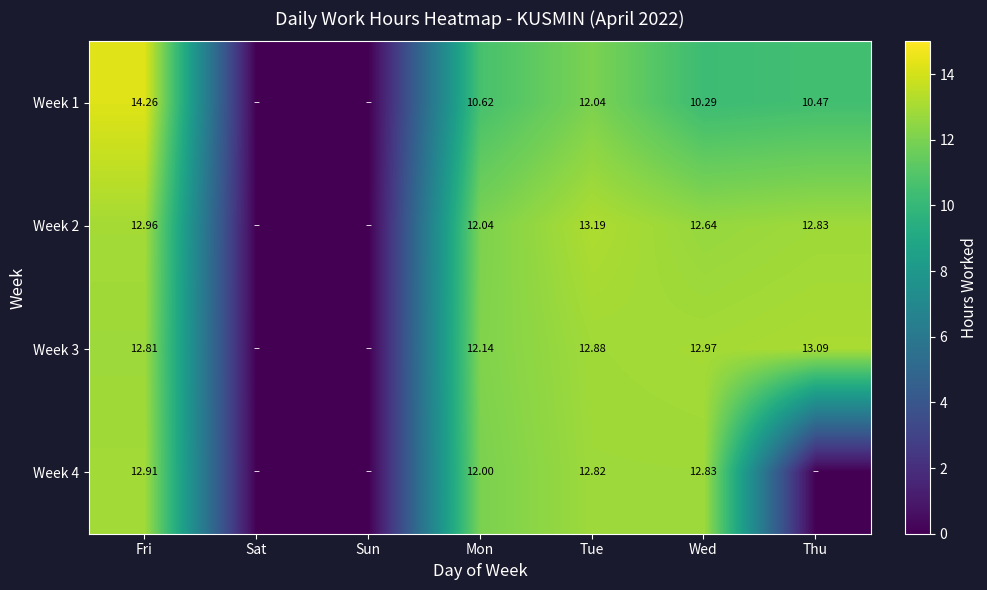

At how many categories does at least one series exceed 7?

5